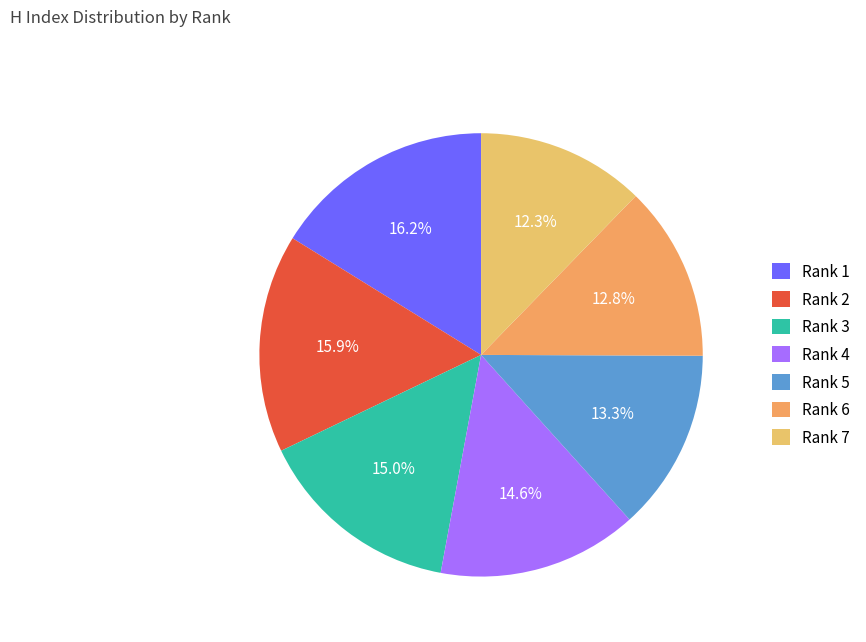

Which category has the biggest portion of the pie?

Rank 1